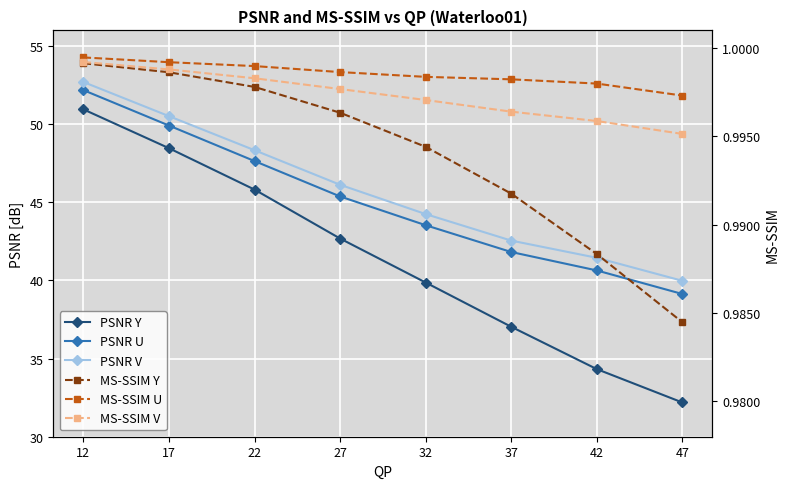

Does the chart display data point markers on the line(s)?

Yes